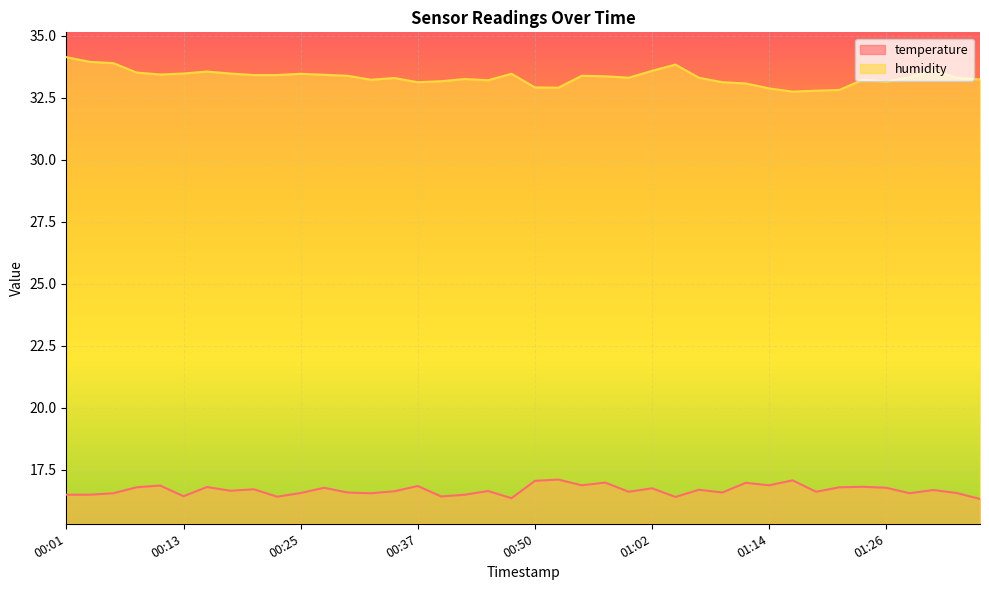

Rank the categories by humidity value from lowest to highest.

01:16, 01:19, 01:21, 01:14, 00:52, 00:50, 01:12, 00:37, 01:09, 01:26, 00:40, 00:45, 00:33, 01:24, 01:36, 00:42, 00:35, 00:59, 01:07, 01:33, 01:29, 00:57, 00:30, 00:54, 00:20, 00:23, 00:28, 00:11, 00:25, 00:47, 00:13, 00:18, 00:08, 00:16, 01:02, 01:31, 01:04, 00:06, 00:03, 00:01